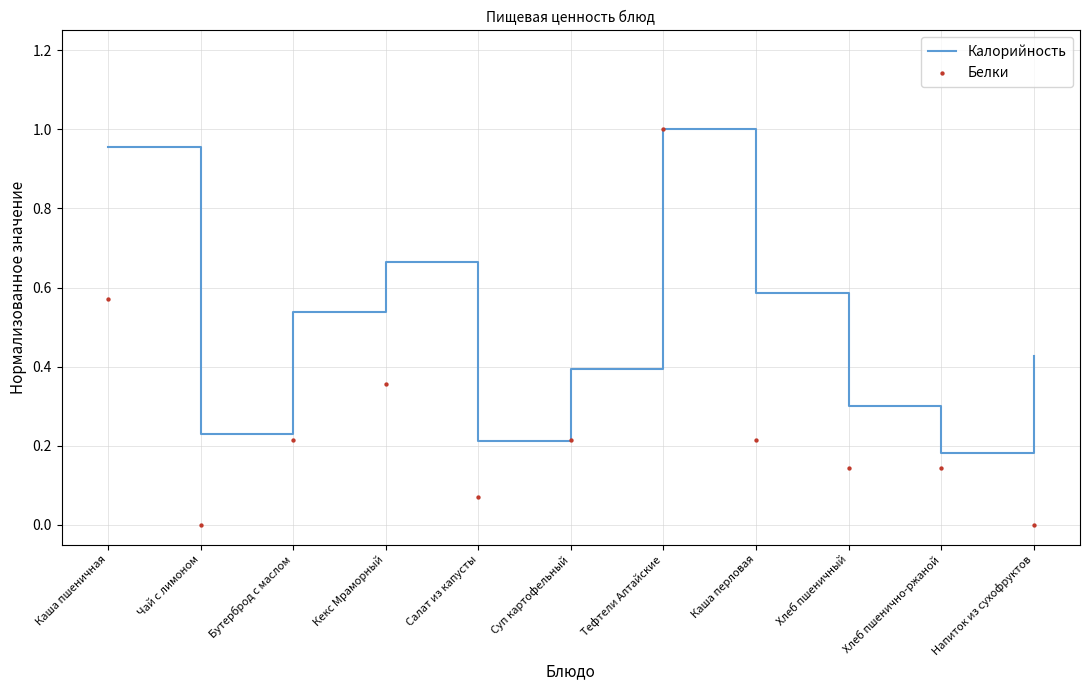

What are all the series names shown in the legend?

Калорийность, Белки